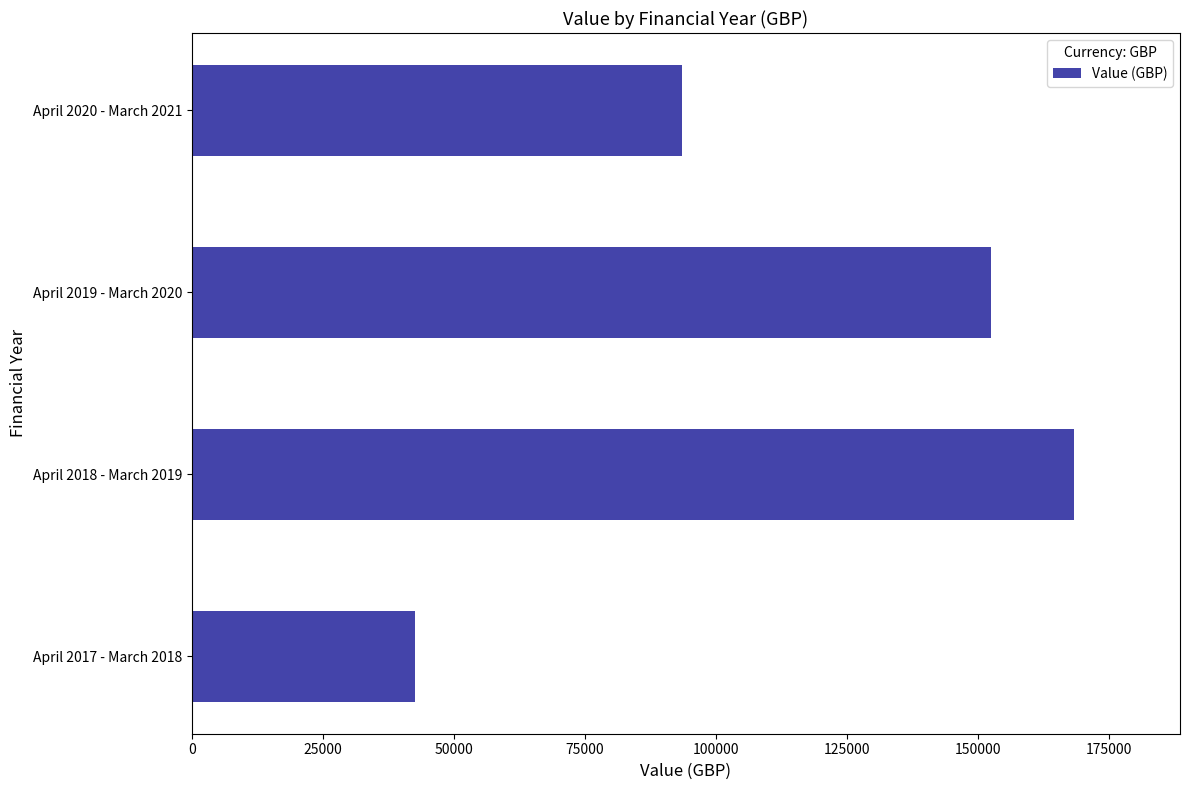

What is the sum of all values?

456905.8